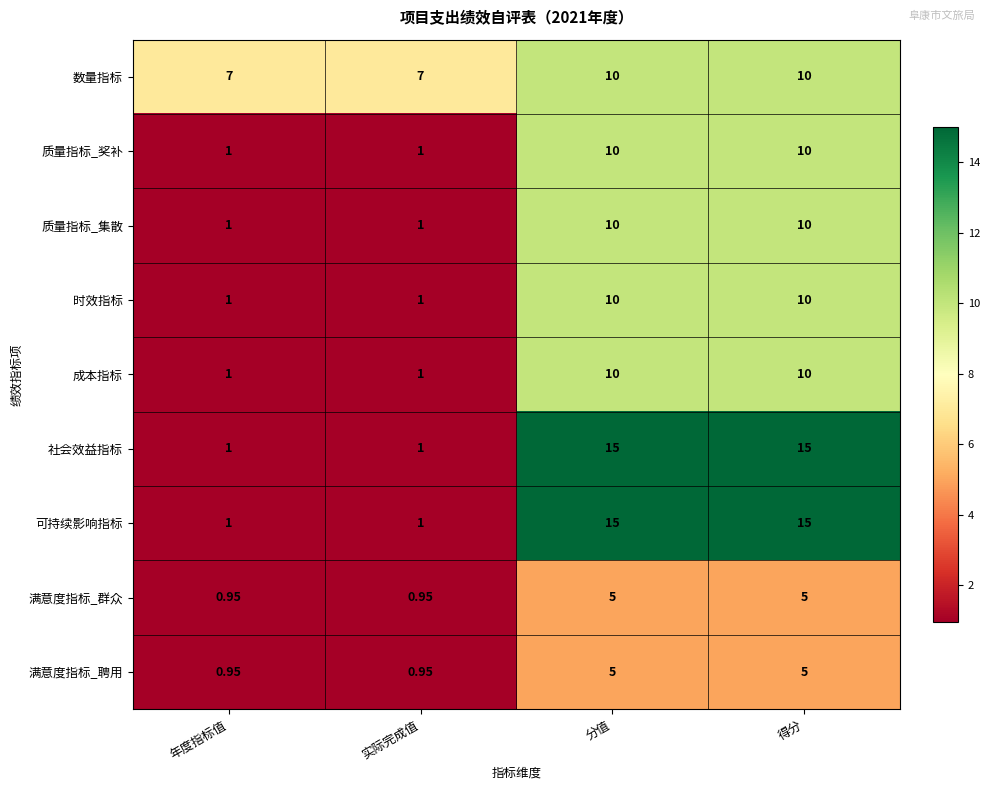

Which series has the largest total across all categories?

数量指标